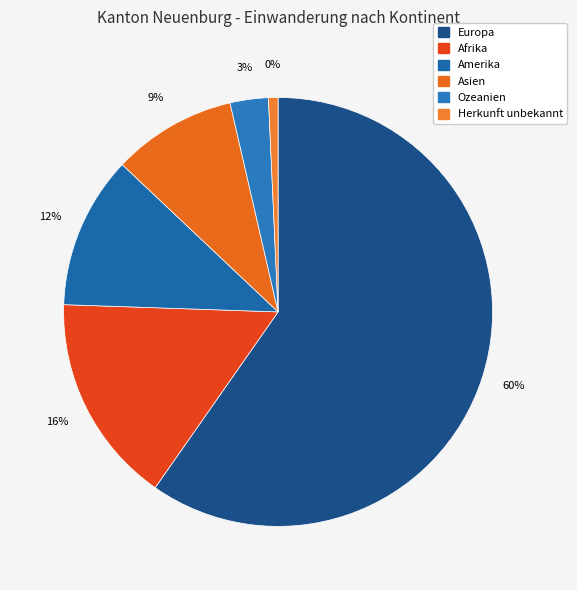

Rank the categories by value from highest to lowest.

Europa, Afrika, Amerika, Asien, Ozeanien, Herkunft unbekannt